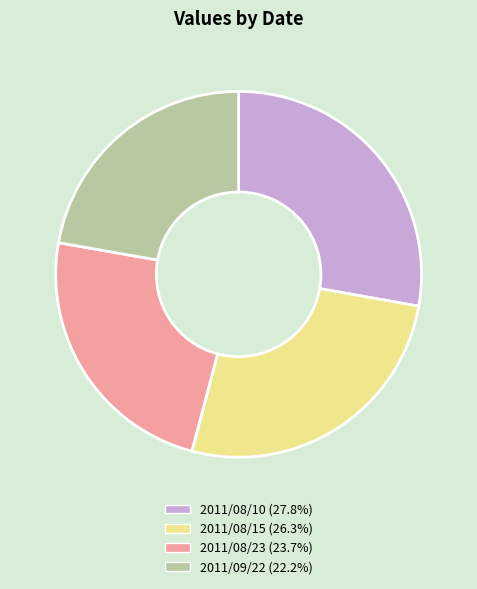

Which category has the smallest portion of the pie?

2011/09/22